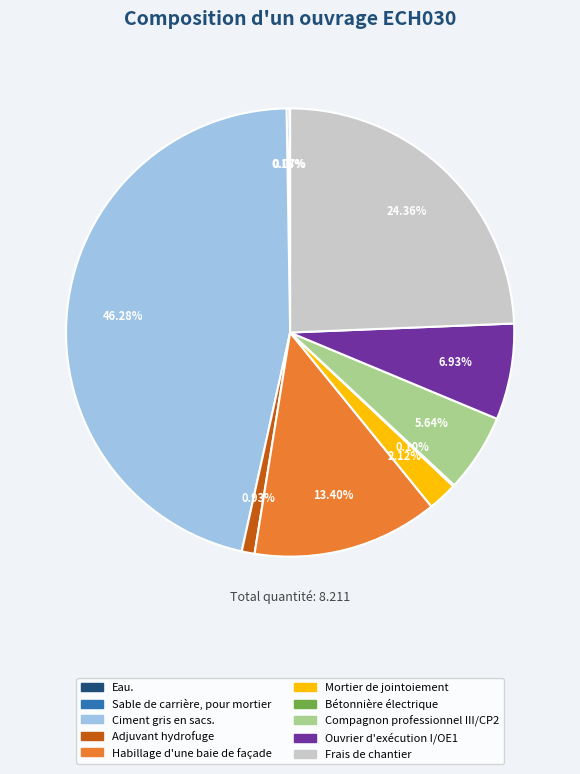

To the nearest percent, what is the difference between the Ciment gris en sacs. and Frais de chantier slice percentages?

22%